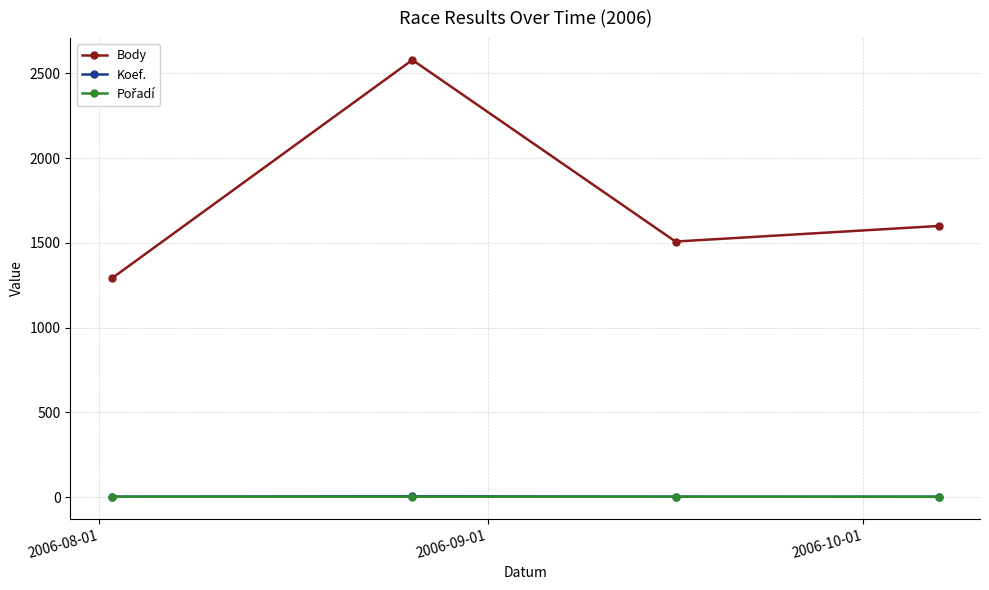

At how many categories does at least one series exceed 1462?

3